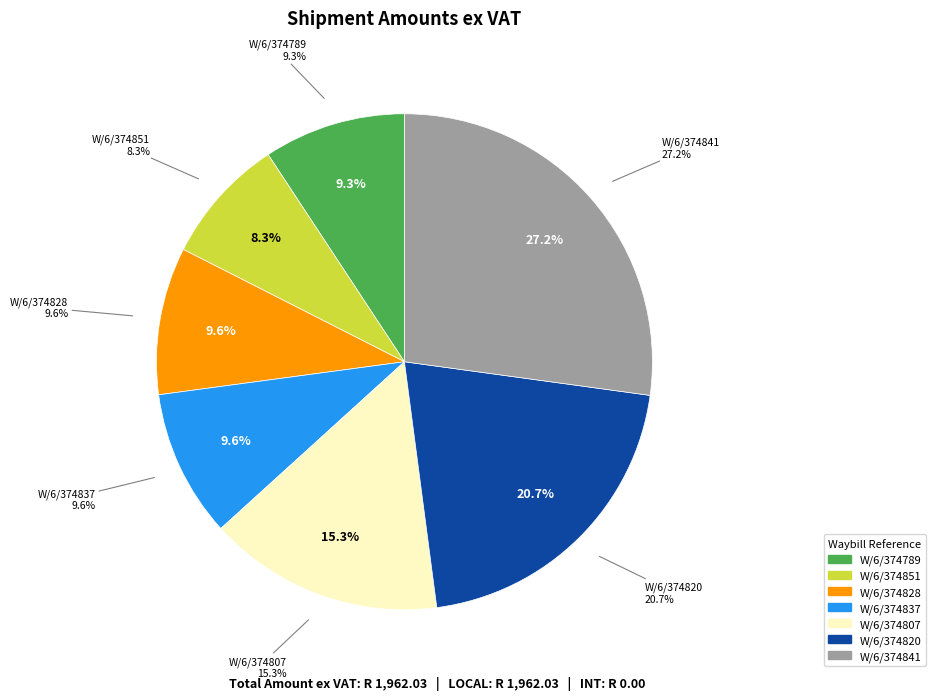

What portion of the pie excludes W/6/374837?

90.4%